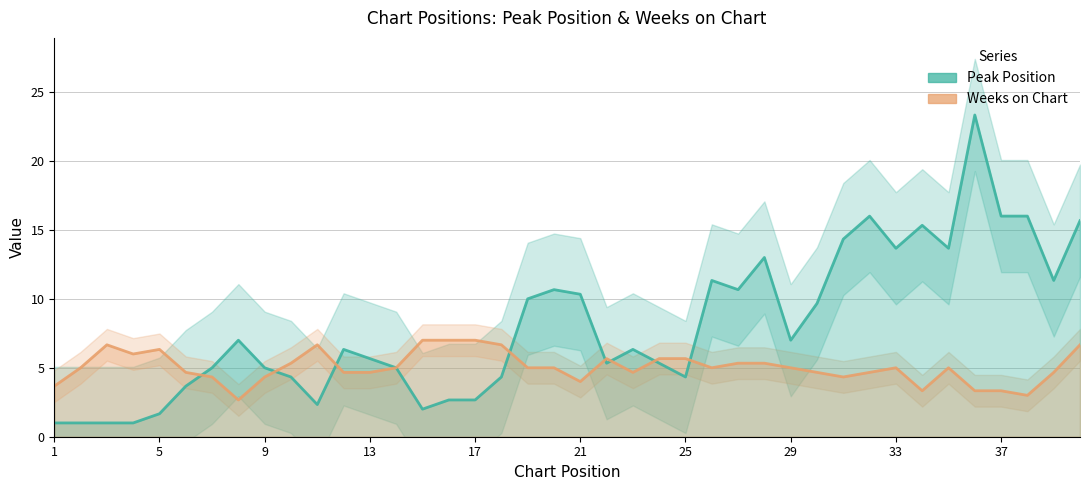

How many values in the Peak Position series are below 6?

19